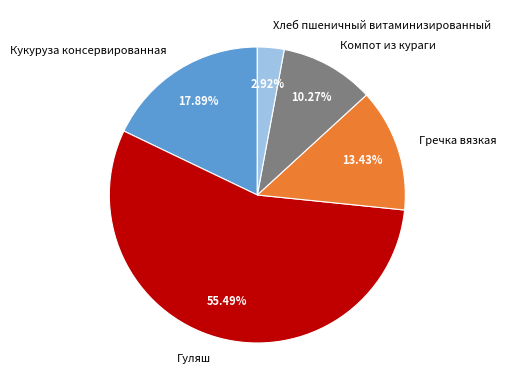

What is the ratio of the value at Гуляш to the value at Компот из кураги?

5.4